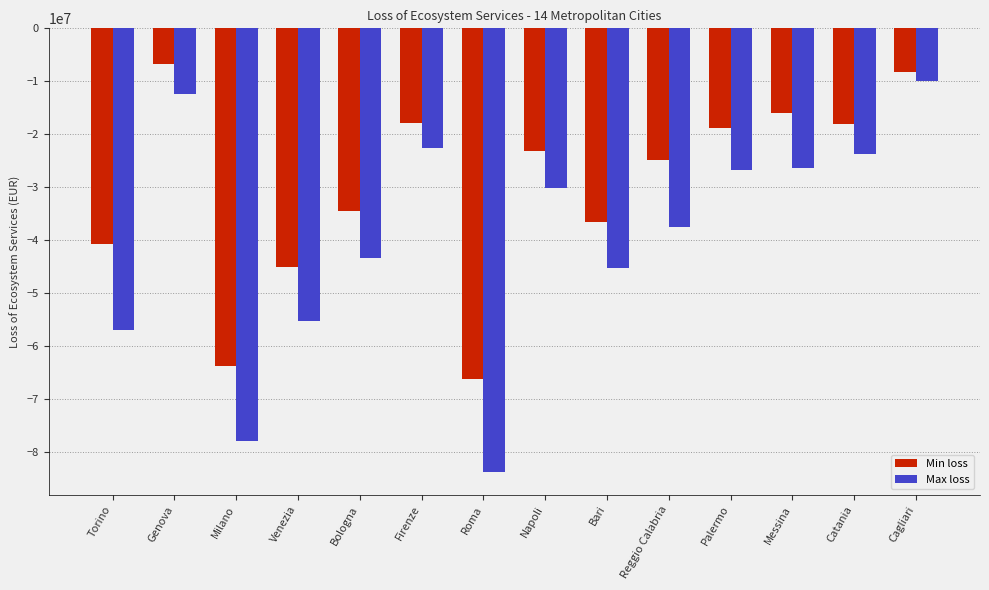

True or false: Min loss has a value of -18087079.0 at Catania.

True